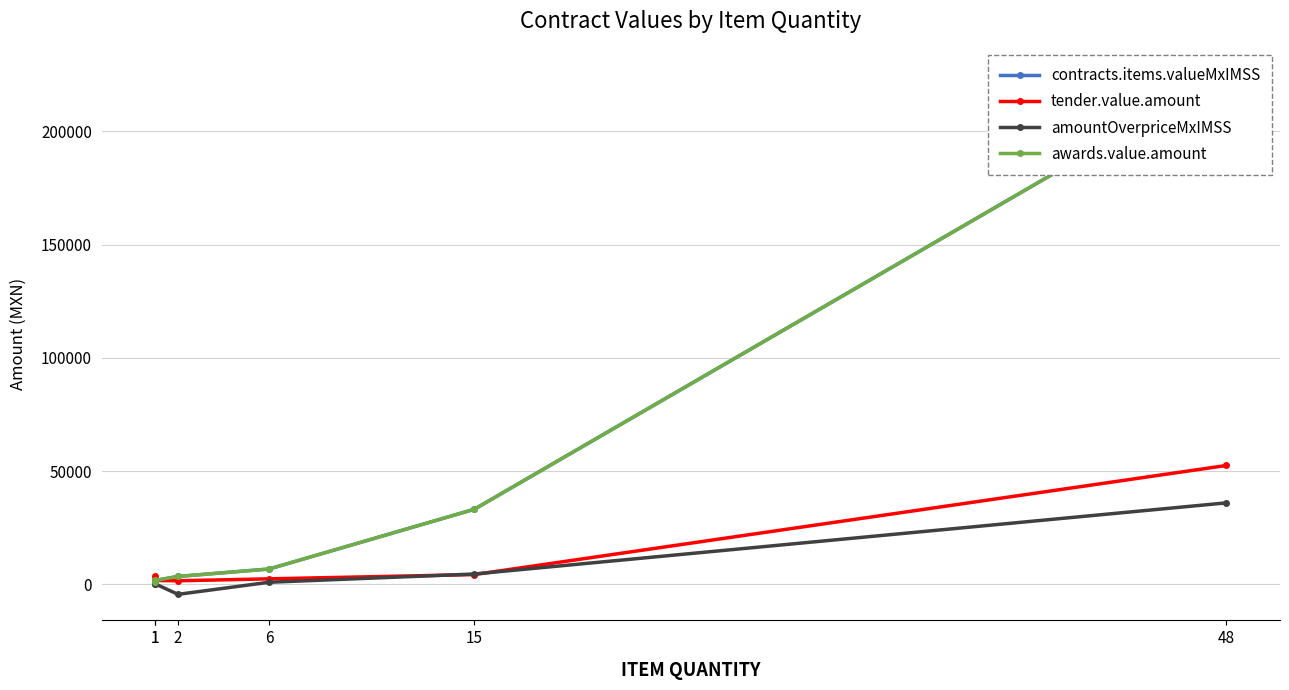

True or false: contracts.items.valueMxIMSS and awards.value.amount cross at least once.

False